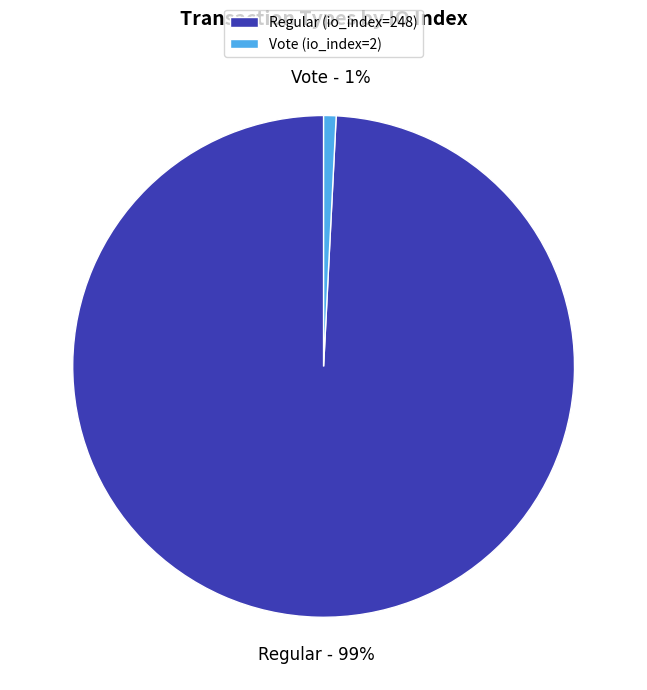

Is Regular (io_index=248) the majority of the pie?

Yes